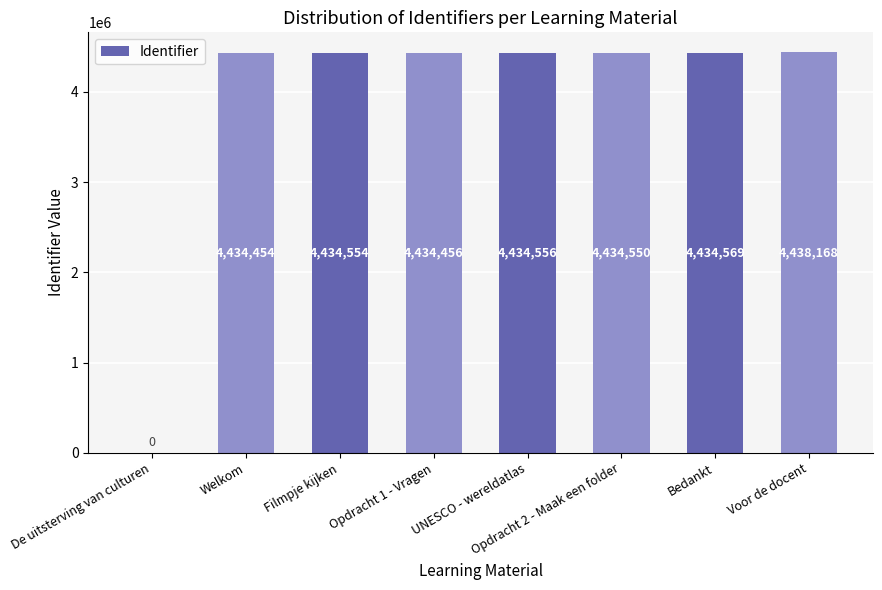

Where is the data nearest to the value 2219084?

Welkom